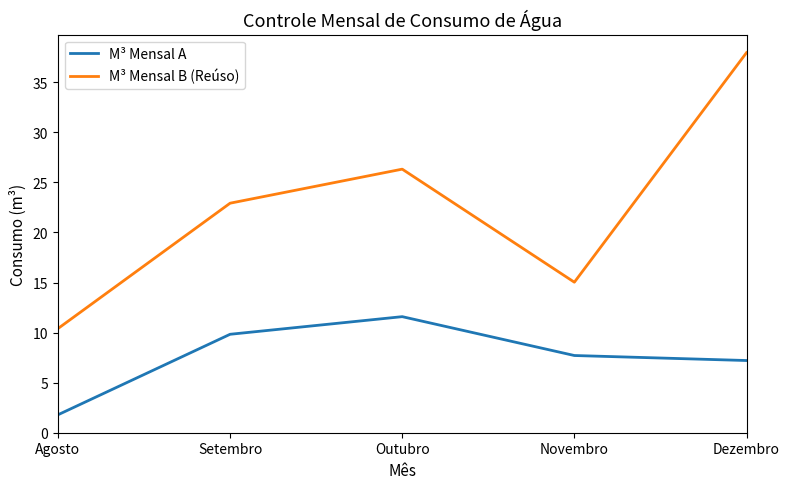

True or false: M³ Mensal A and M³ Mensal B (Reúso) cross at least once.

False